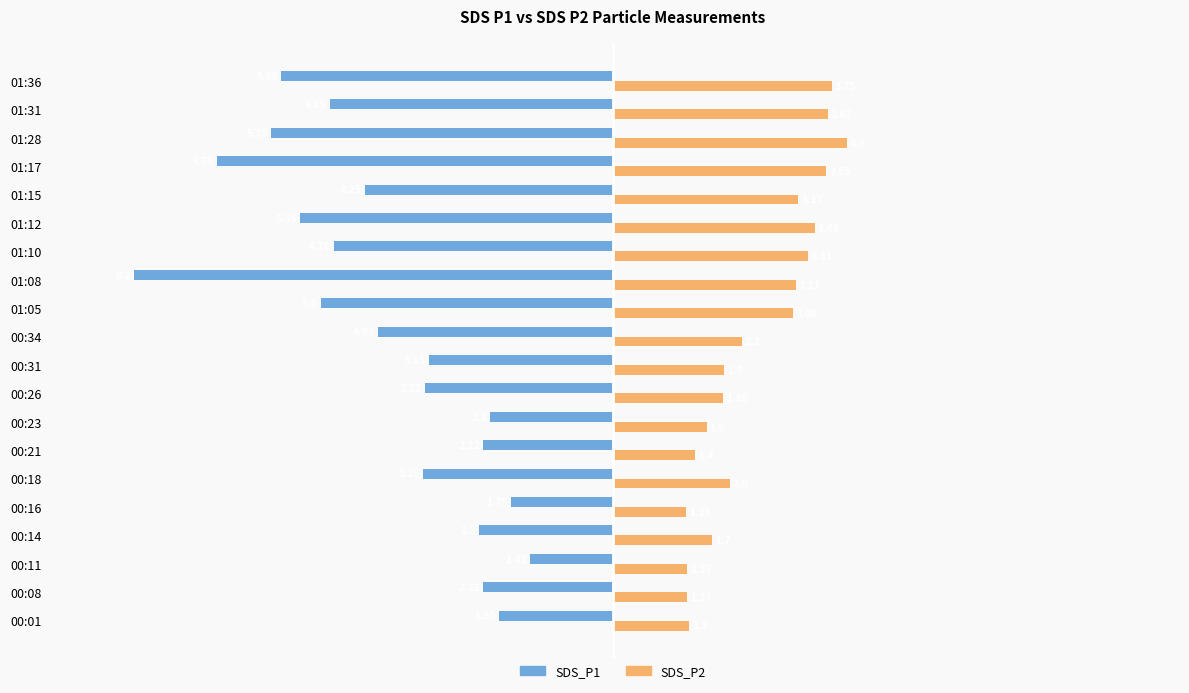

Which series has the largest total across all categories?

SDS_P2